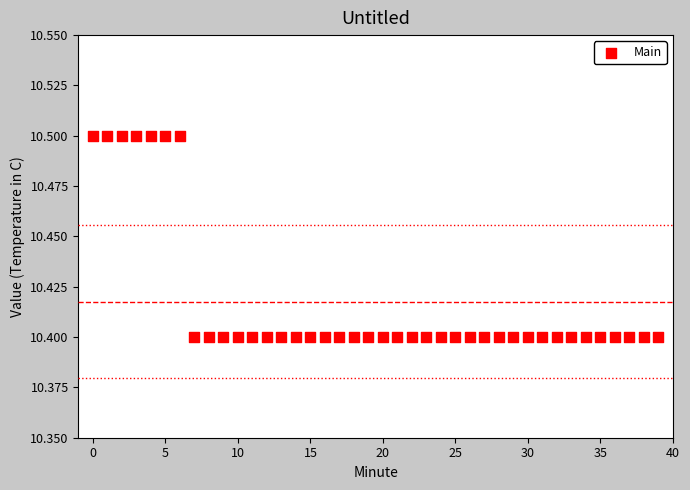

How many data points are displayed?

40